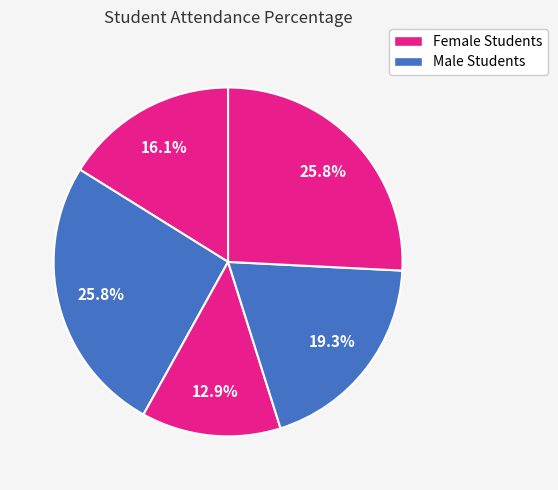

Count the number of slices in the pie.

5